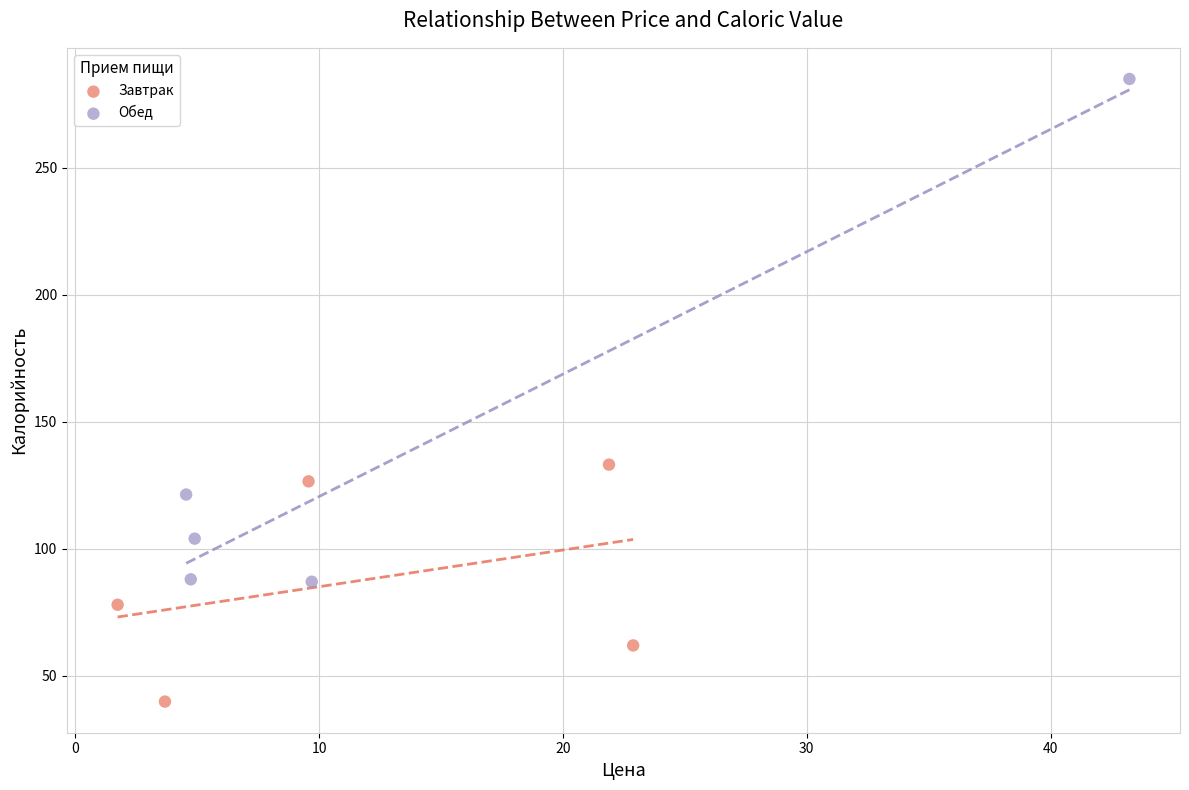

Which series has the largest Y range (max minus min)?

Обед